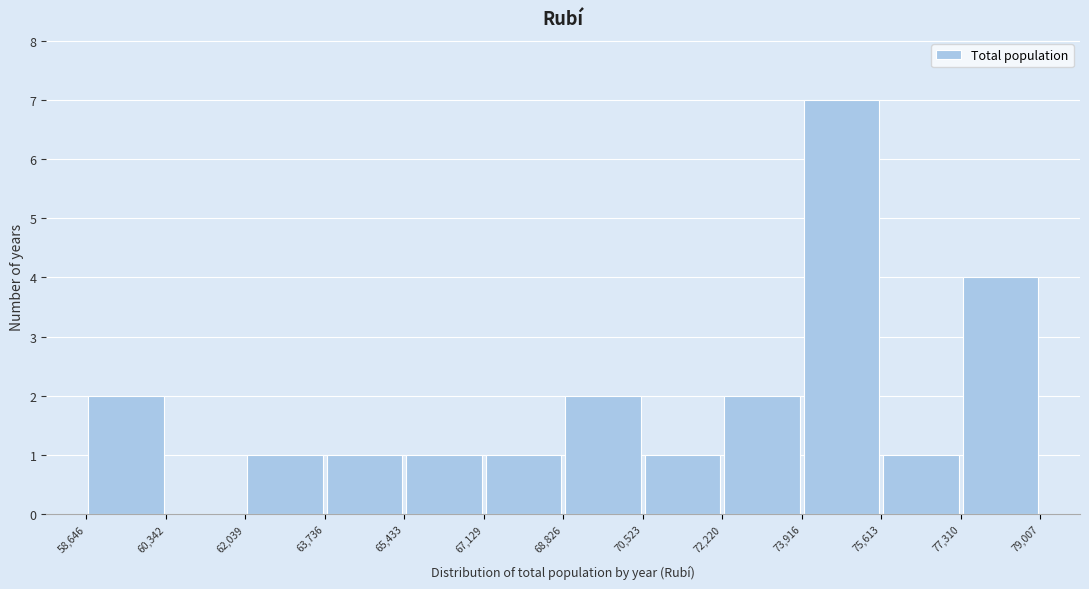

Over which range of the x-axis is the bar tallest?

73,916 to 75,613